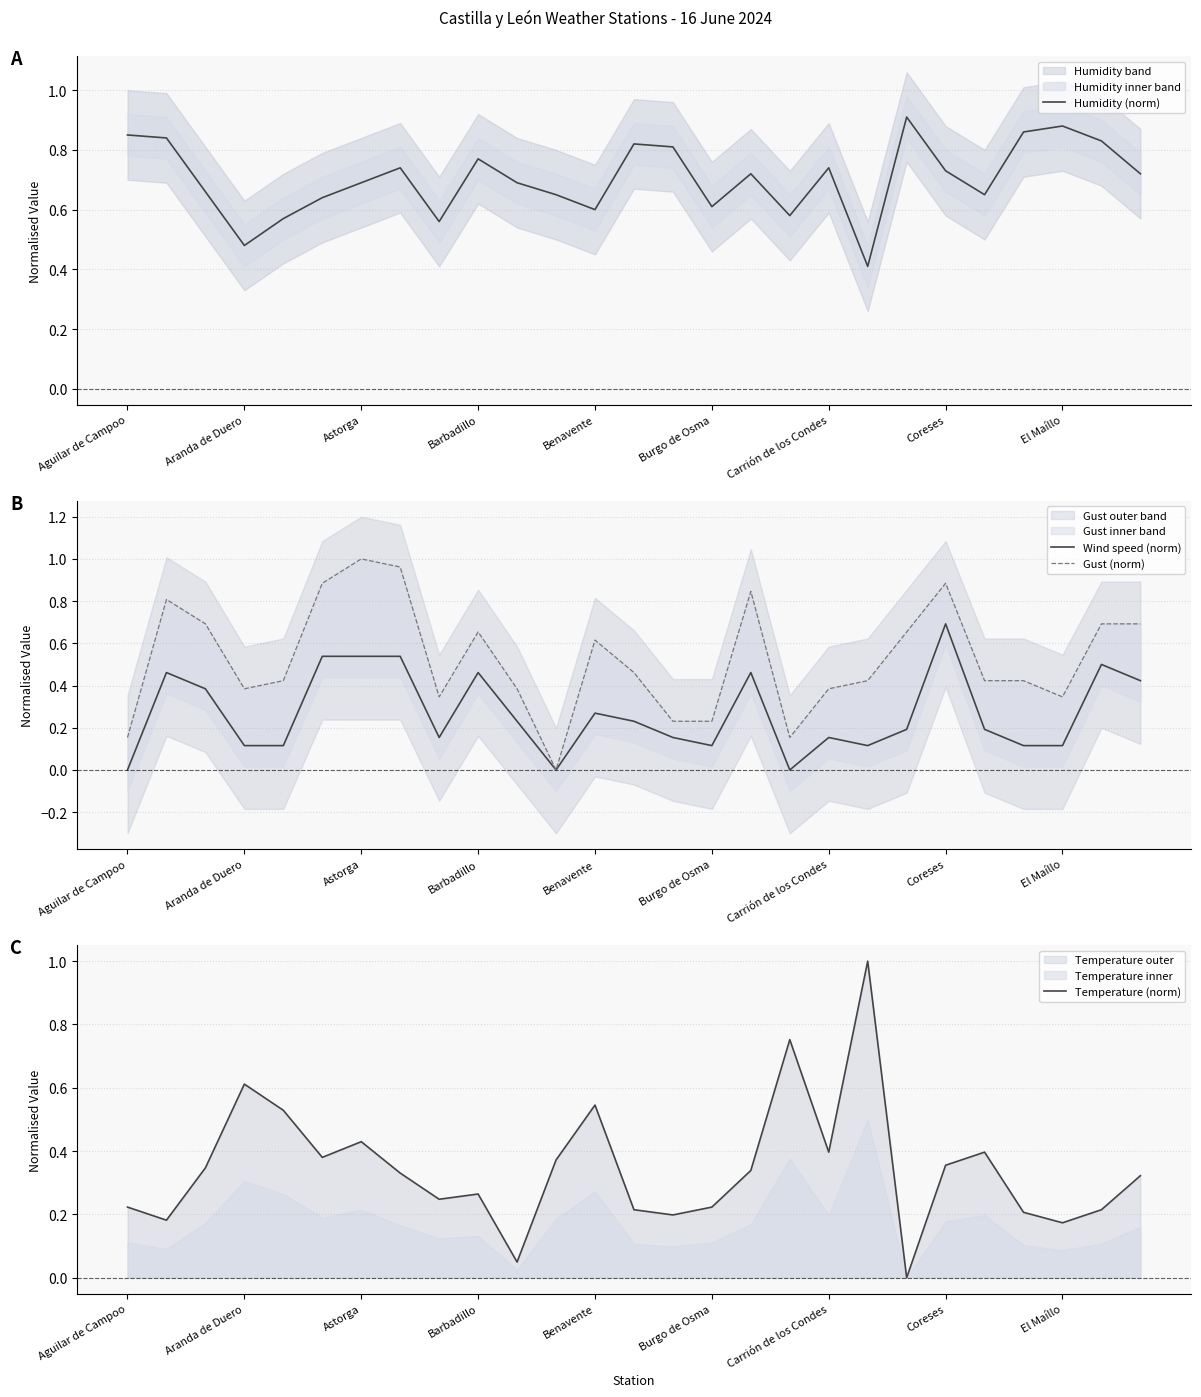

Which series ends up on top after the final intersection of Humidity (norm) and Gust (norm)?

Humidity (norm)